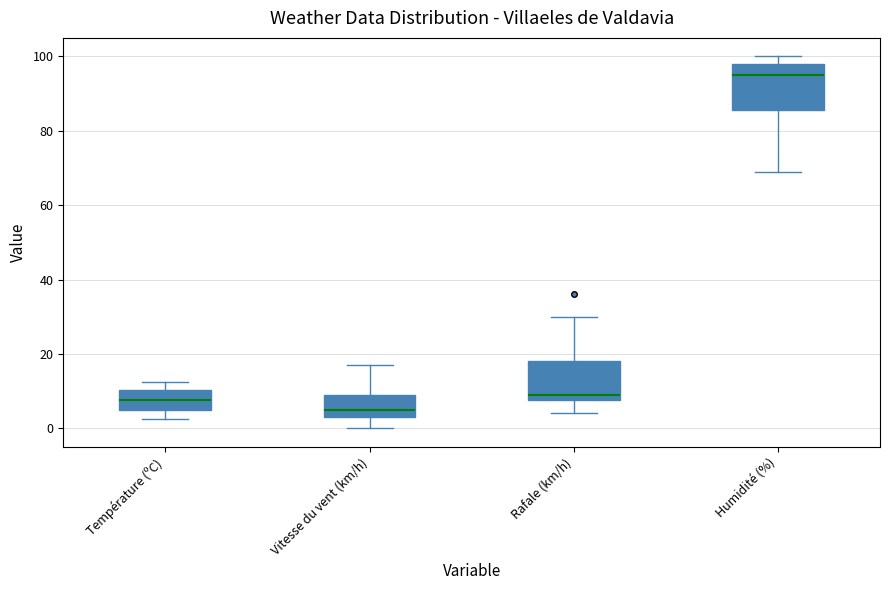

Reading left to right, transcribe this box plot: for each box, give where its median line is, the range the box spans, and where its two whiskers end, as read against the y-axis. The values are not printed on the chart, so give them approximately, as read against the axis.

Température (ºC): median 8, box 4 to 10, whiskers 2 to 12
Vitesse du vent (km/h): median 6, box 4 to 10, whiskers 0 to 18
Rafale (km/h): median 10, box 8 to 18, whiskers 4 to 30
Humidité (%): median 96, box 86 to 98, whiskers 70 to 100